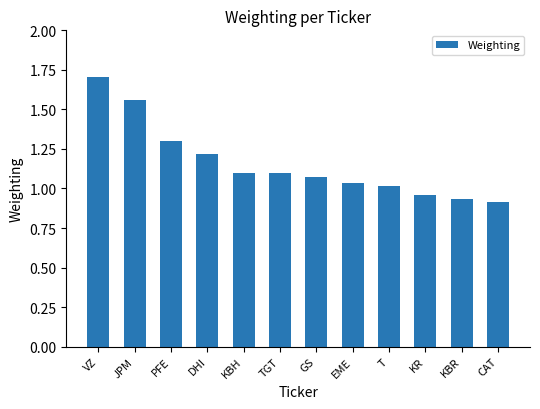

What is the greatest value displayed?

1.7